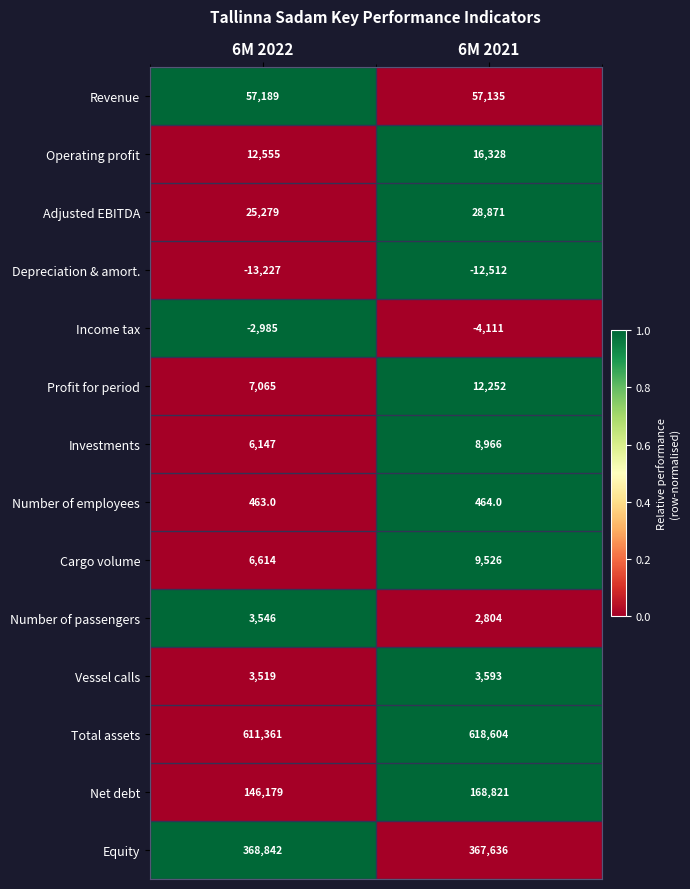

How many distinct data groups are displayed?

14